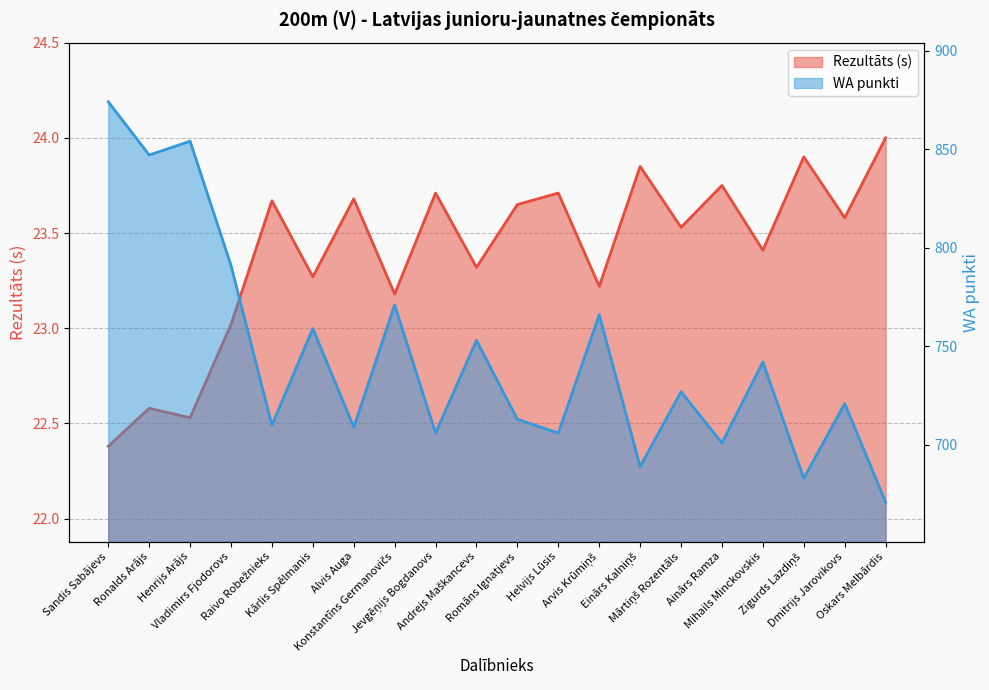

What is the minimum value shown in the chart?

22.4